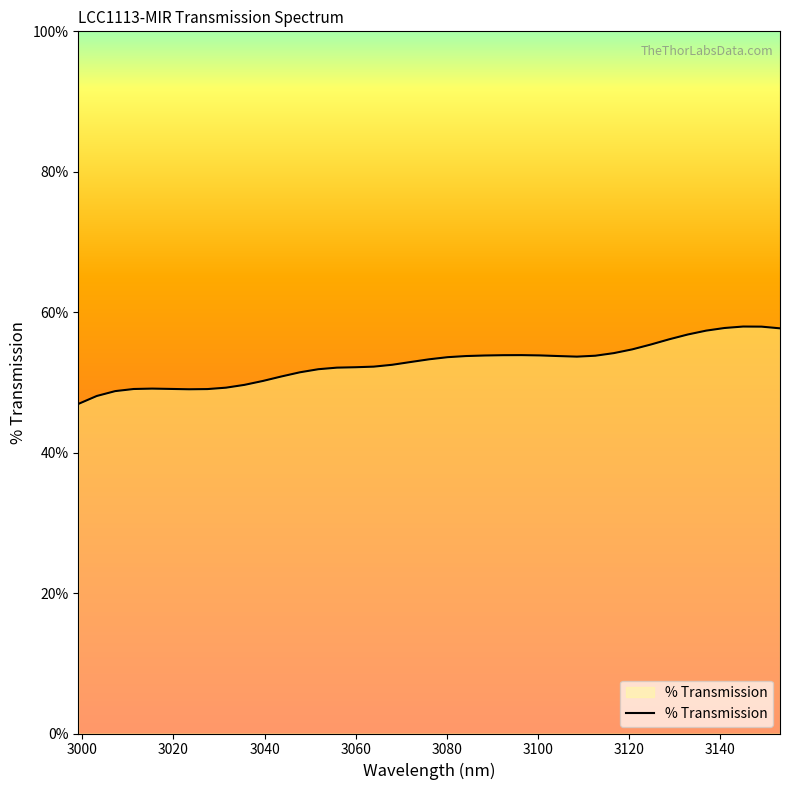

What is the smallest value displayed?

46.9